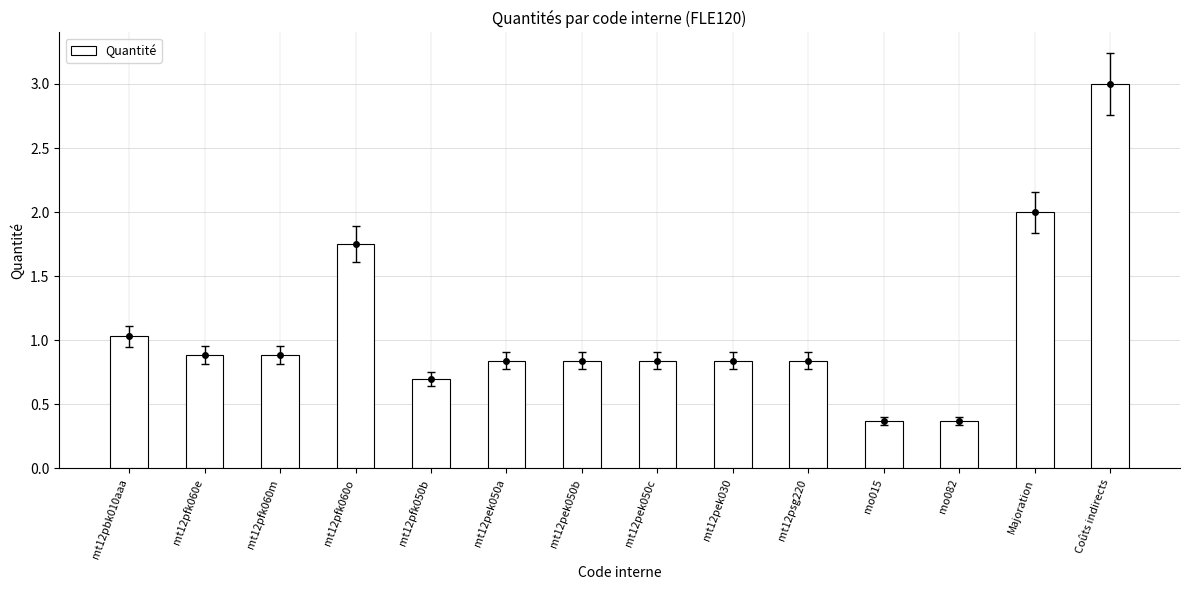

Reading left to right, extract all data points from this chart.

1.0	0.9	0.9	1.8	0.7	0.8	0.8	0.8	0.8	0.8	0.4	0.4	2.0	3.0